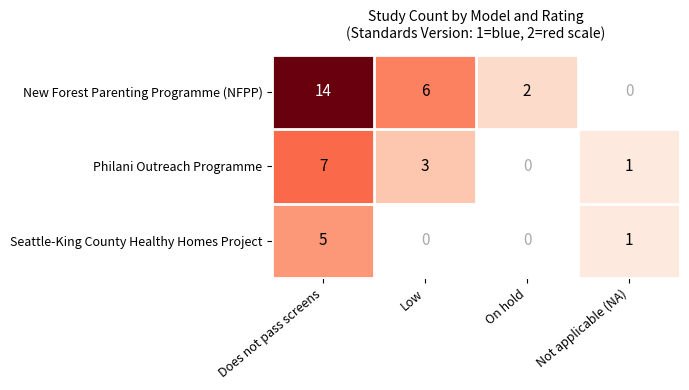

True or false: Philani Outreach Programme has a value of 1 at Not applicable (NA).

True